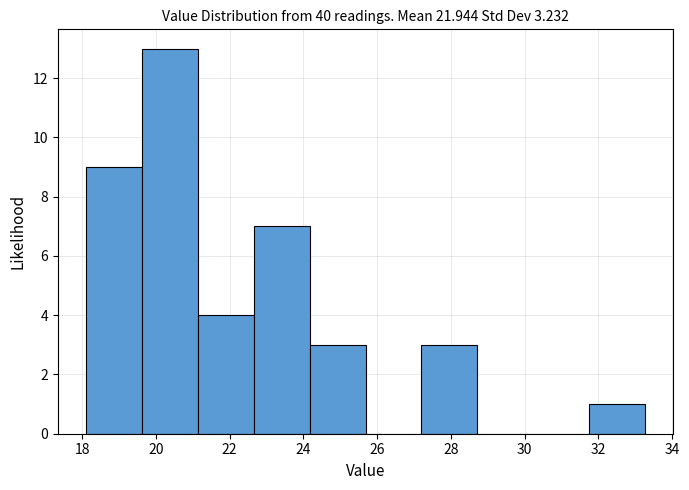

Reading left to right, list every bar in this chart as the range it spans on the x-axis followed by its height. Neither the bar edges nor the heights are printed on the chart, so give them approximately, as read against the axes.

18.2 to 19.6: 9
19.6 to 21.2: 13
21.2 to 22.6: 4
22.6 to 24.2: 7
24.2 to 25.6: 3
25.6 to 27.2: 0
27.2 to 28.8: 3
28.8 to 30.2: 0
30.2 to 31.8: 0
31.8 to 33.2: 1